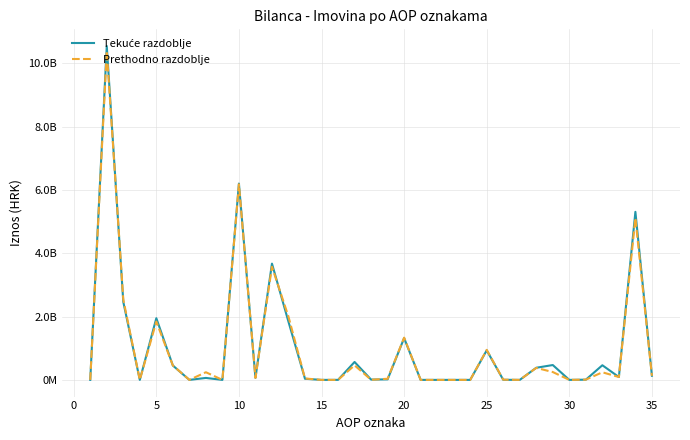

Does the chart display data point markers on the line(s)?

No